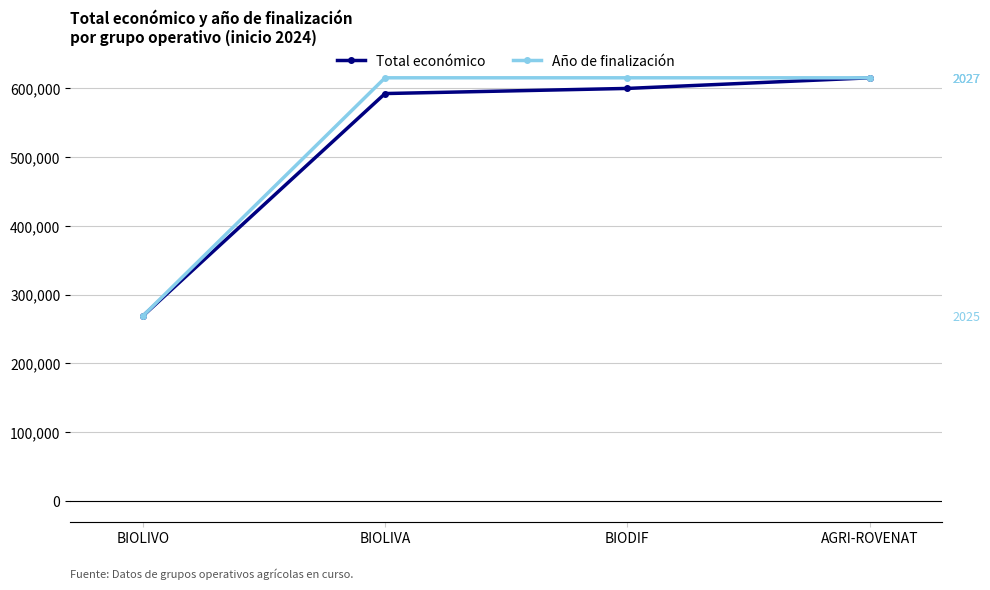

What is the total value across all series at BIODIF?

1215302